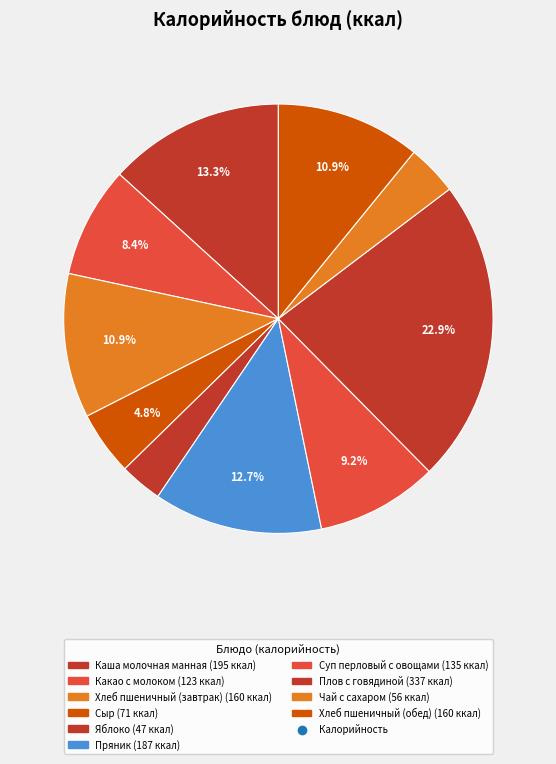

How many segments does this pie chart have?

10